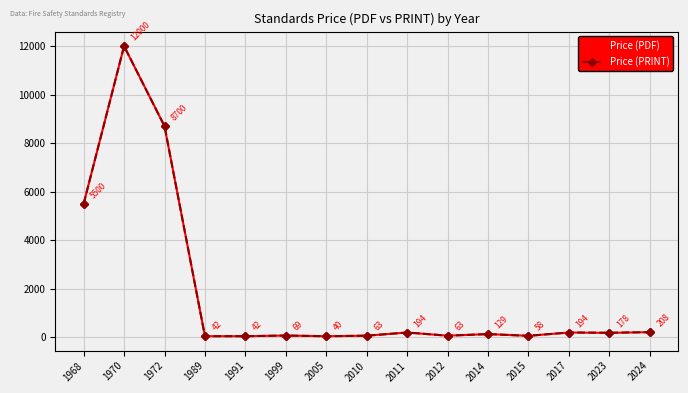

Between 2012 and 2023, which series saw the biggest shift?

Price (PRINT)